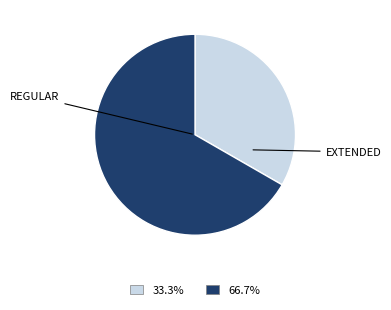

Is there any slice that represents more than half of the pie?

Yes